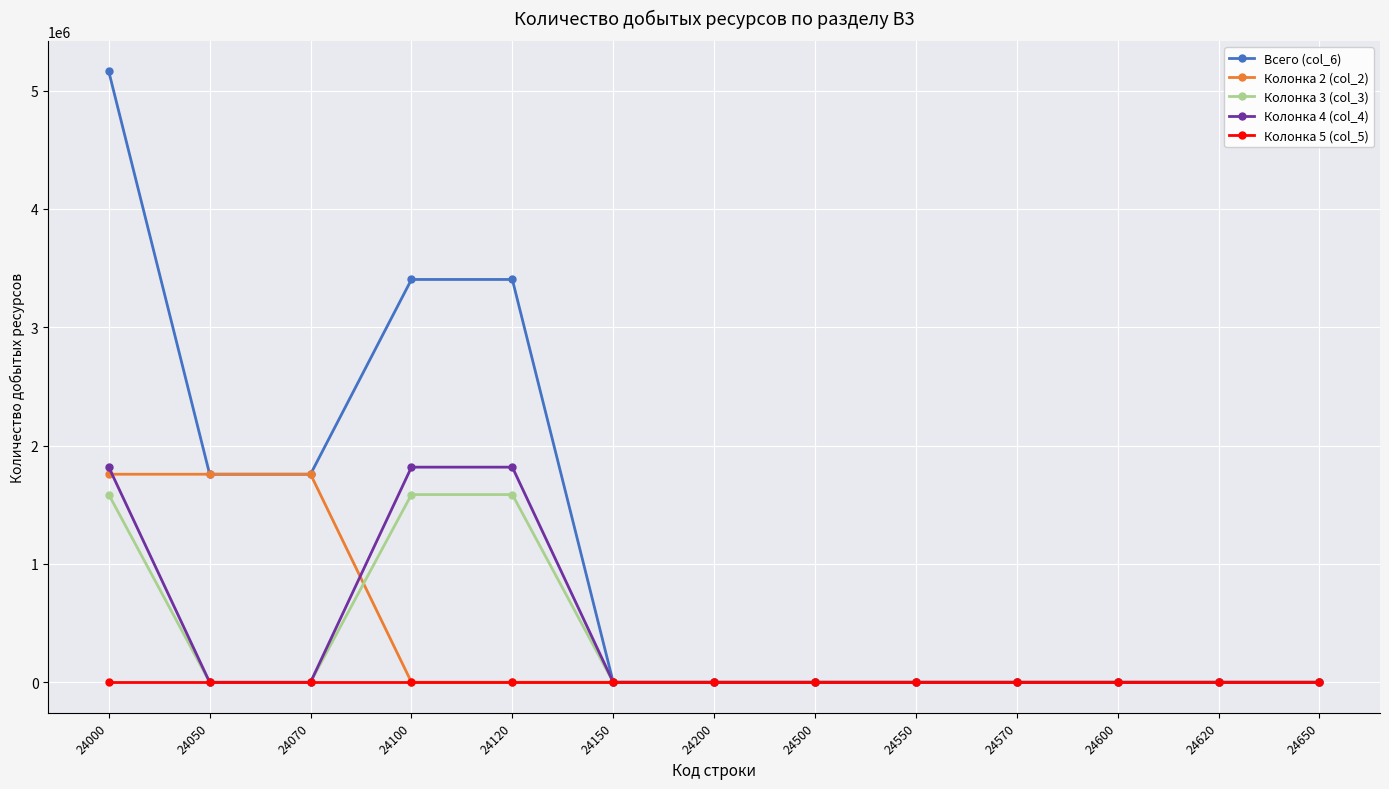

What is the greatest value displayed?

5162304